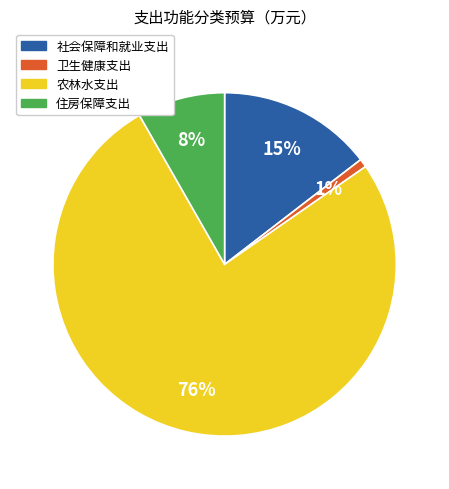

What percentage is the 卫生健康支出 slice, to the nearest percent?

1%